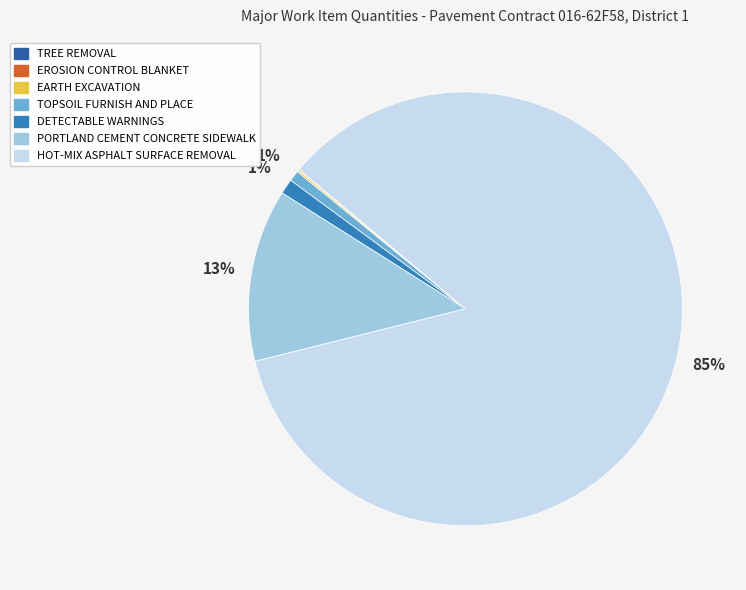

Which category has the biggest portion of the pie?

HOT-MIX ASPHALT SURFACE REMOVAL